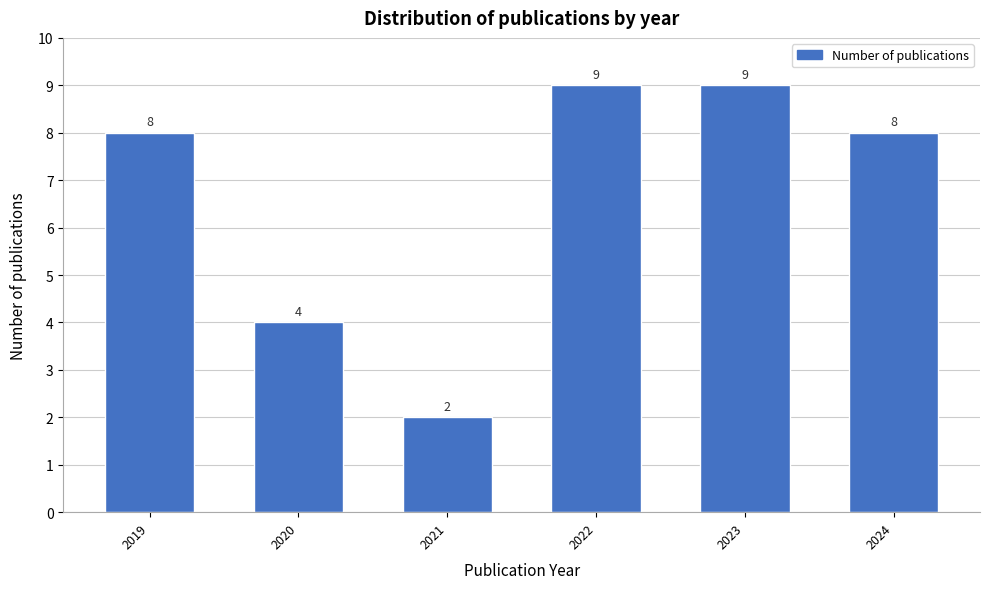

Reading left to right, list all the values displayed in this chart.

2019=8	2020=4	2021=2	2022=9	2023=9	2024=8